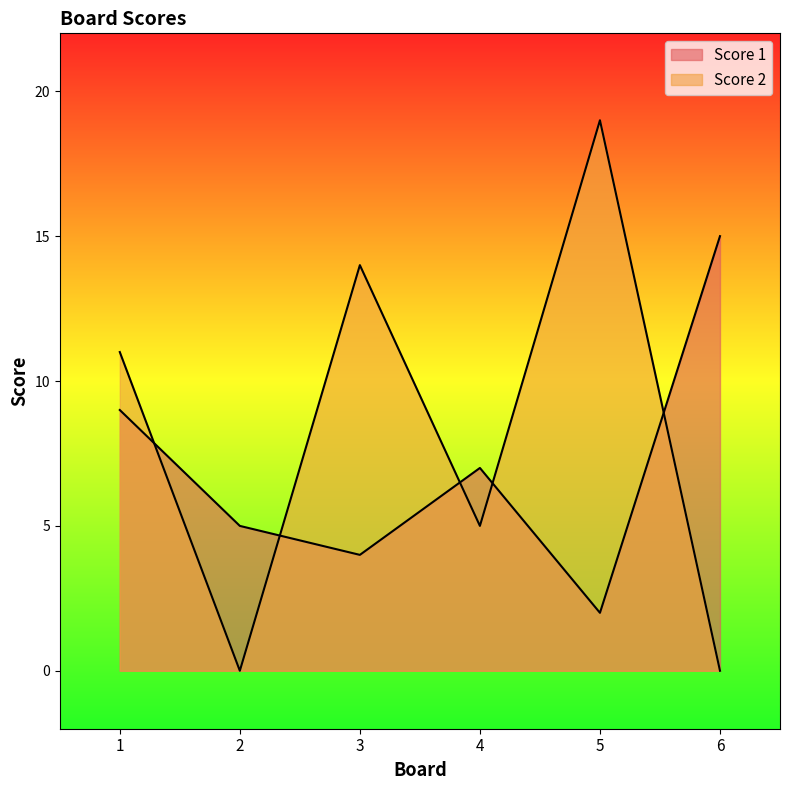

Reading left to right, transcribe all the data shown in this chart.

Score 1: 9	5	4	7	2	15
Score 2: 11	0	14	5	19	0